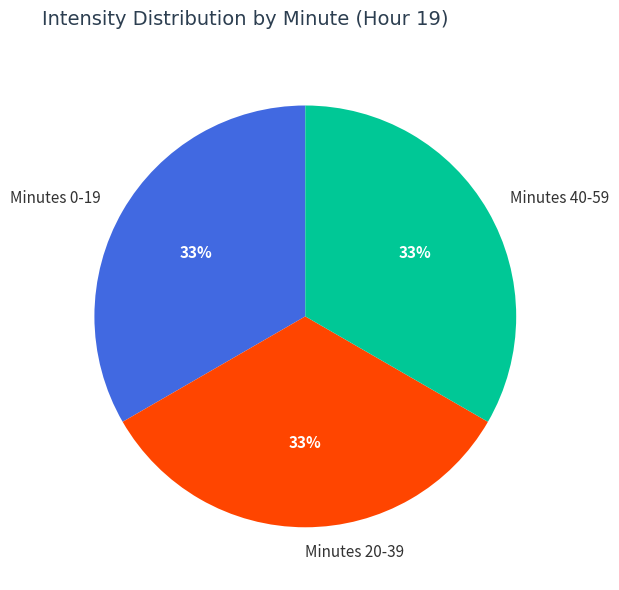

Is it true that Minutes 40-59 is 33% of the pie?

True